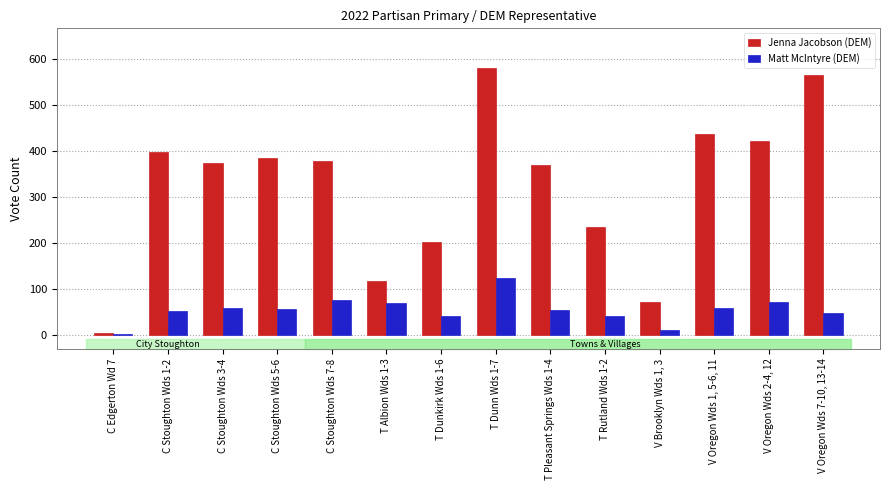

List the series in order of their peak value, lowest first.

Matt McIntyre (DEM), Jenna Jacobson (DEM)